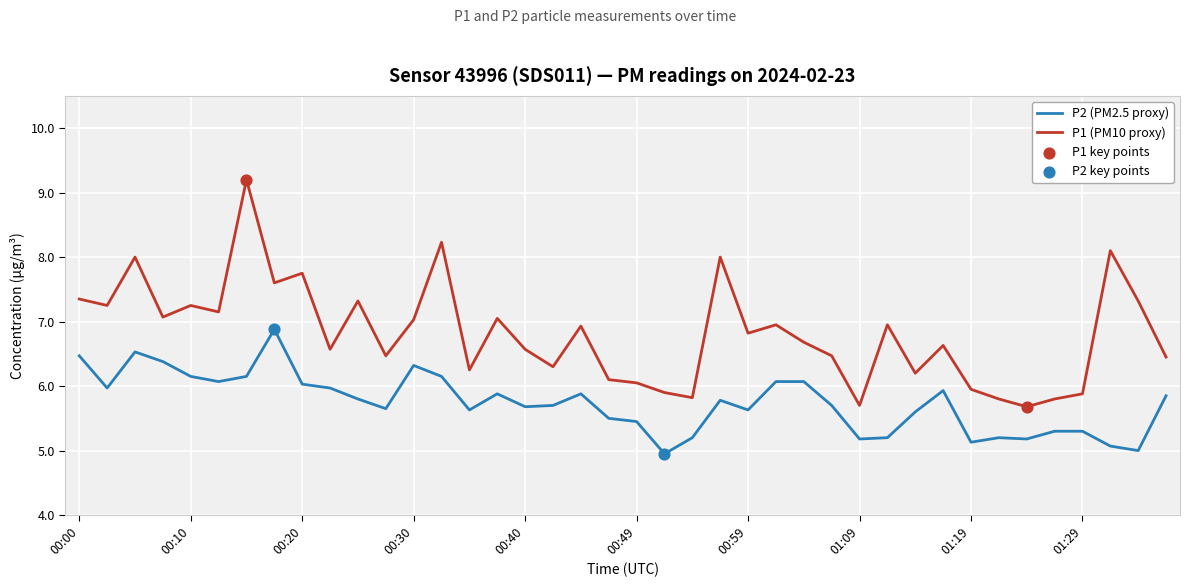

Rank the series by their maximum value, from lowest to highest.

P2 (PM2.5 proxy), P1 (PM10 proxy)